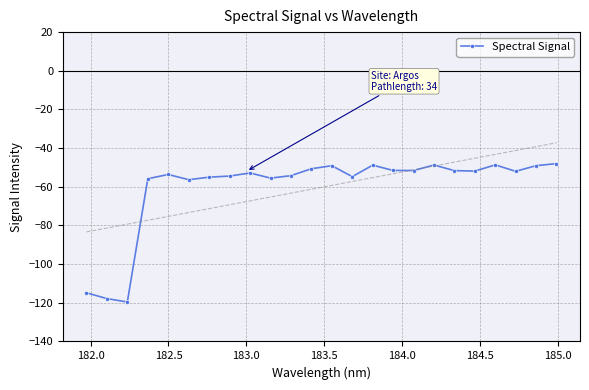

What is the value of the 14th point from the left?

-54.7